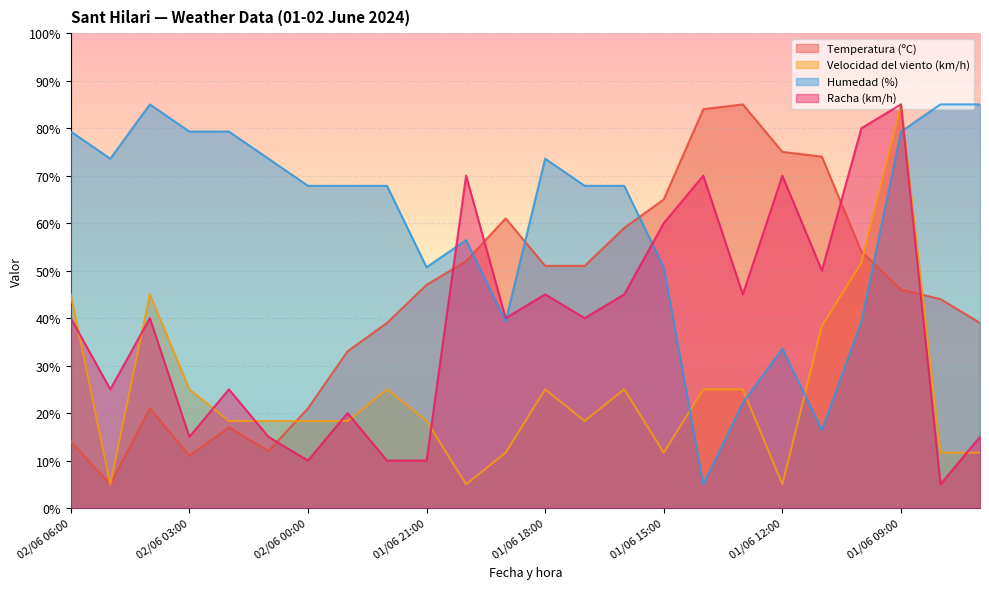

At which category does Velocidad del viento (km/h) reach its first local valley?

02/06 05:00